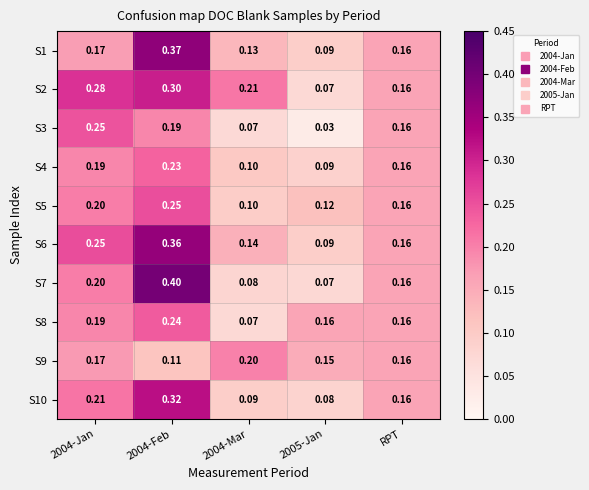

Is the value of S10 at RPT greater than the value of S3 at 2004-Jan?

No